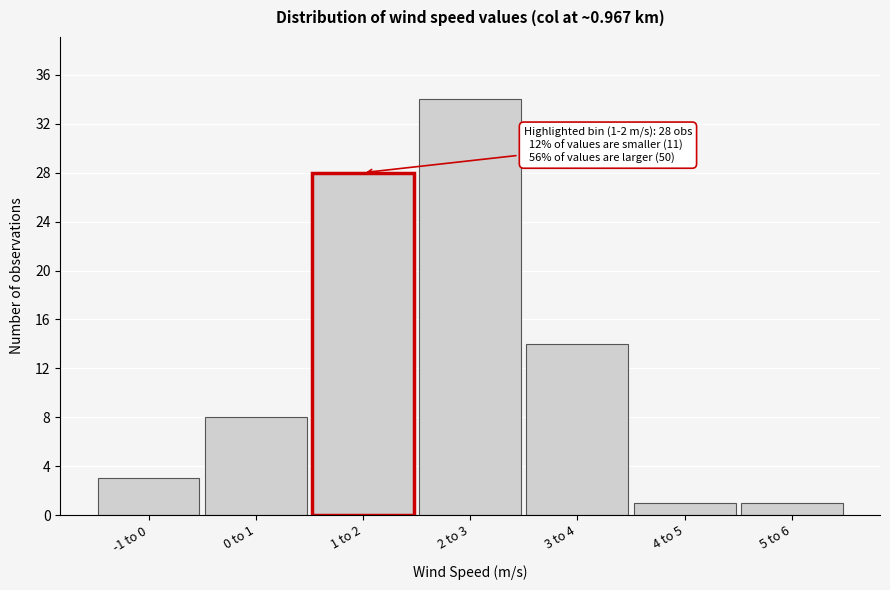

Reading left to right, what are all the values shown in this chart?

-1 to 0=3	0 to 1=8	1 to 2=28	2 to 3=34	3 to 4=14	4 to 5=1	5 to 6=1